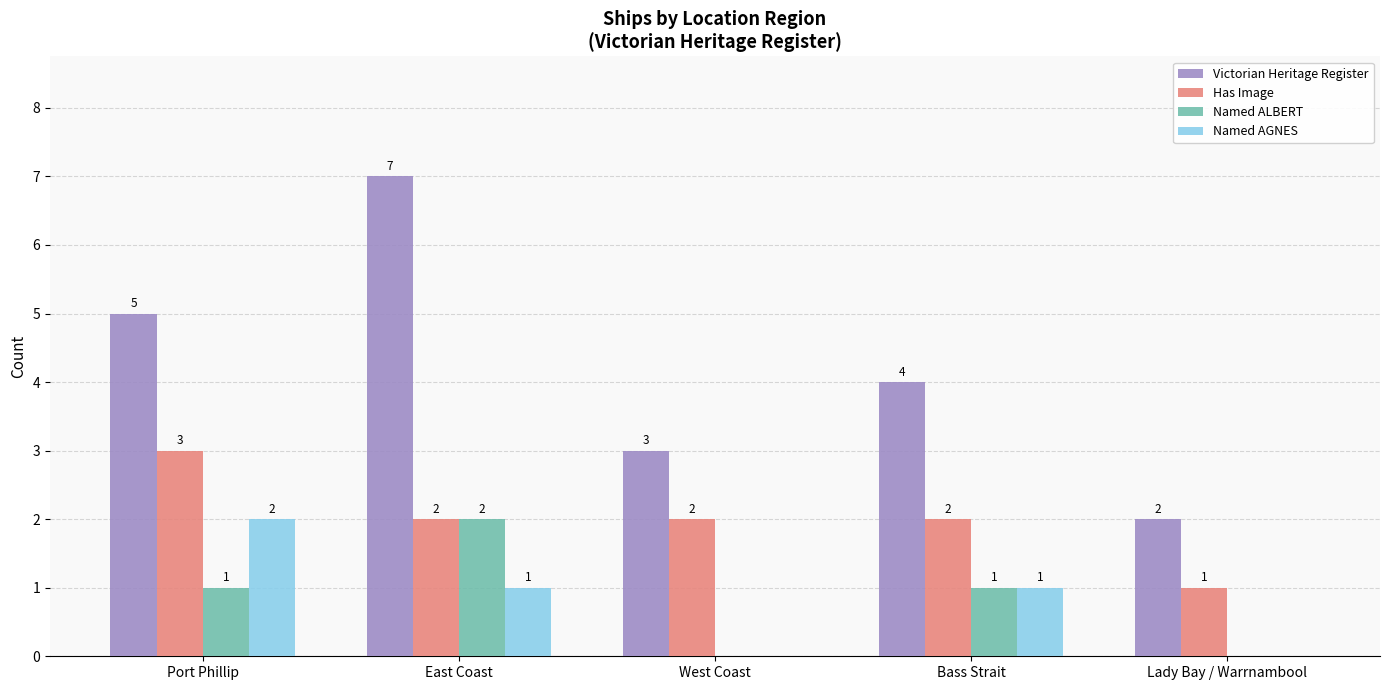

Does the chart contain stacked bars?

No